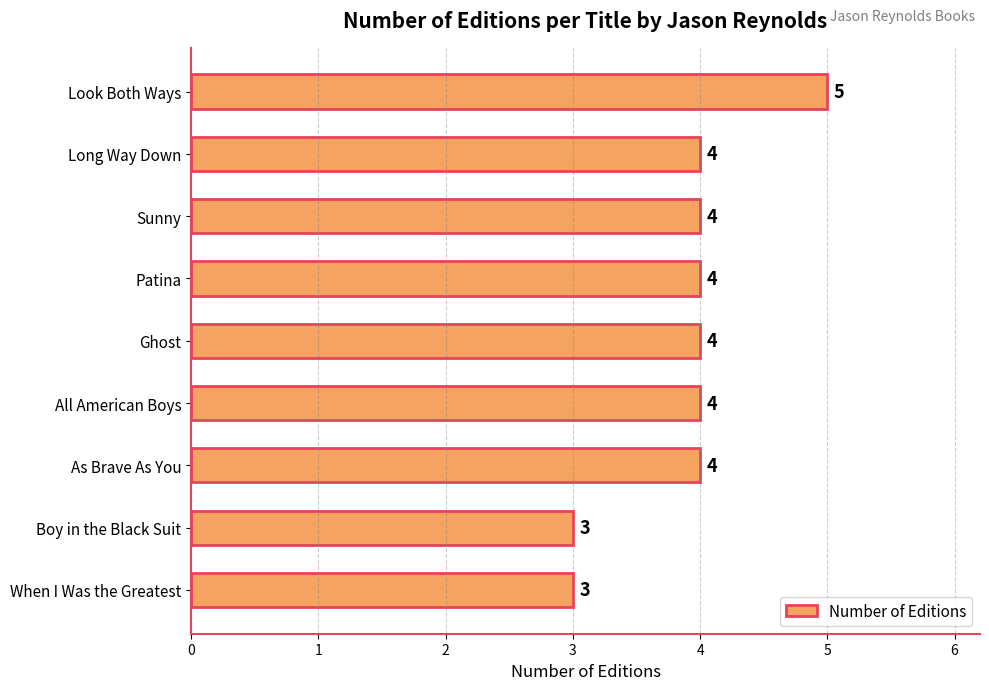

The value at Long Way Down is 4. True or false?

True